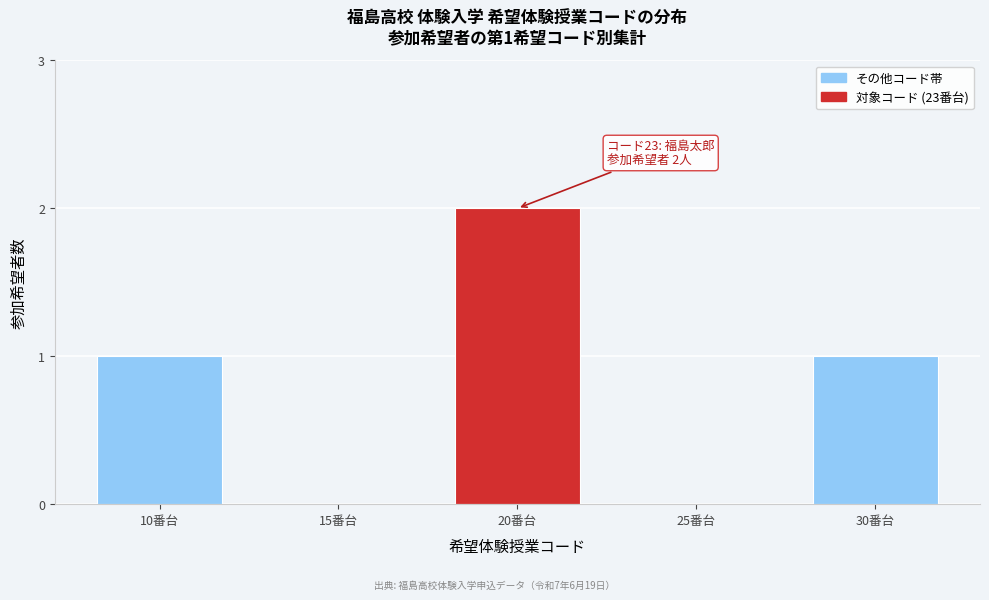

Reading left to right, list all the values displayed in this chart.

10番台=1	15番台=0	20番台=2	25番台=0	30番台=1